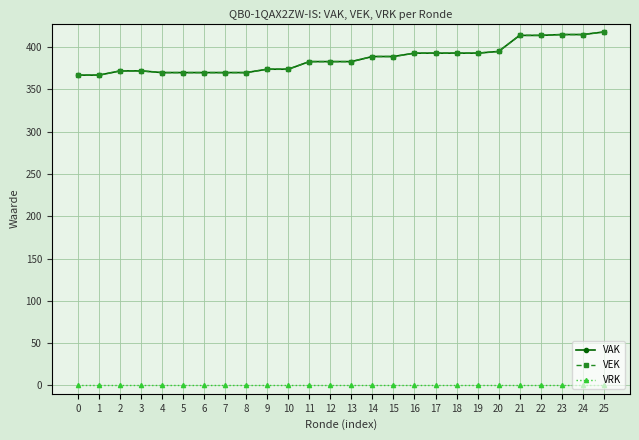

Is this an area chart (filled region under the line)?

No